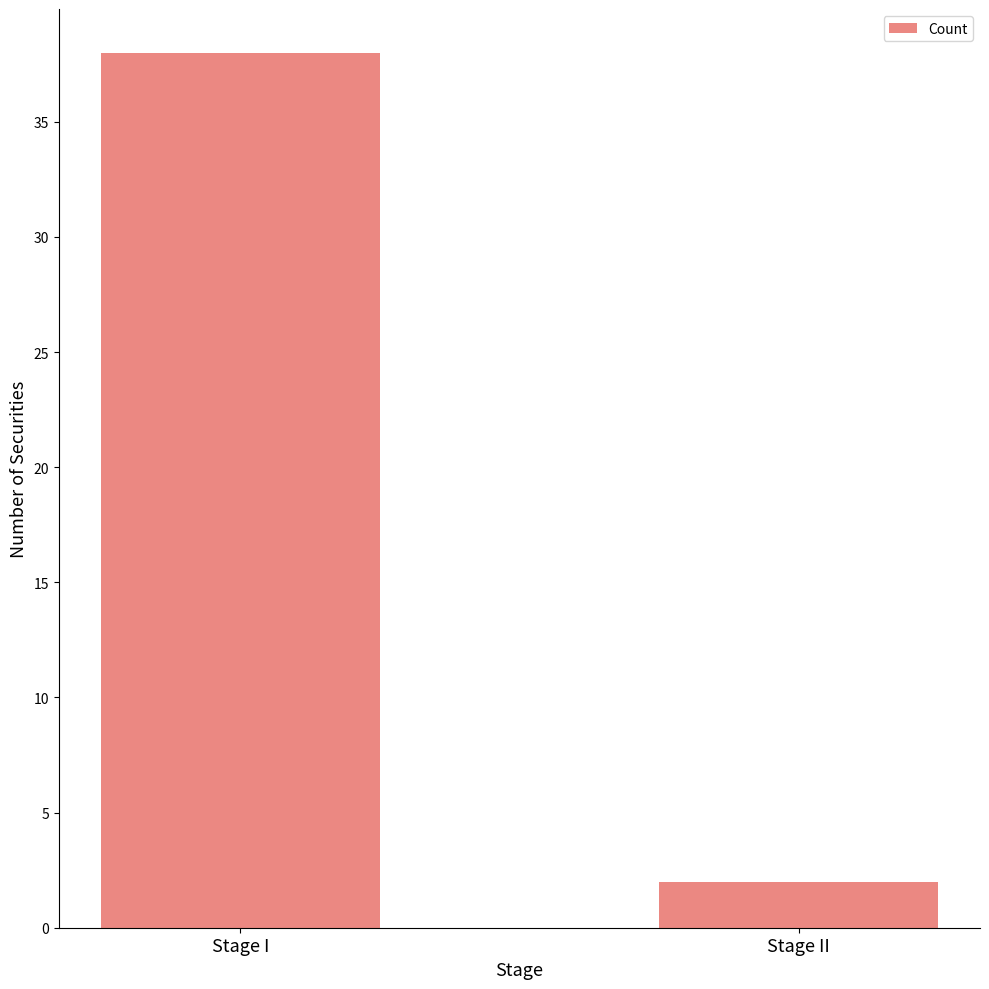

Which label corresponds to the smallest value in the chart?

Stage II